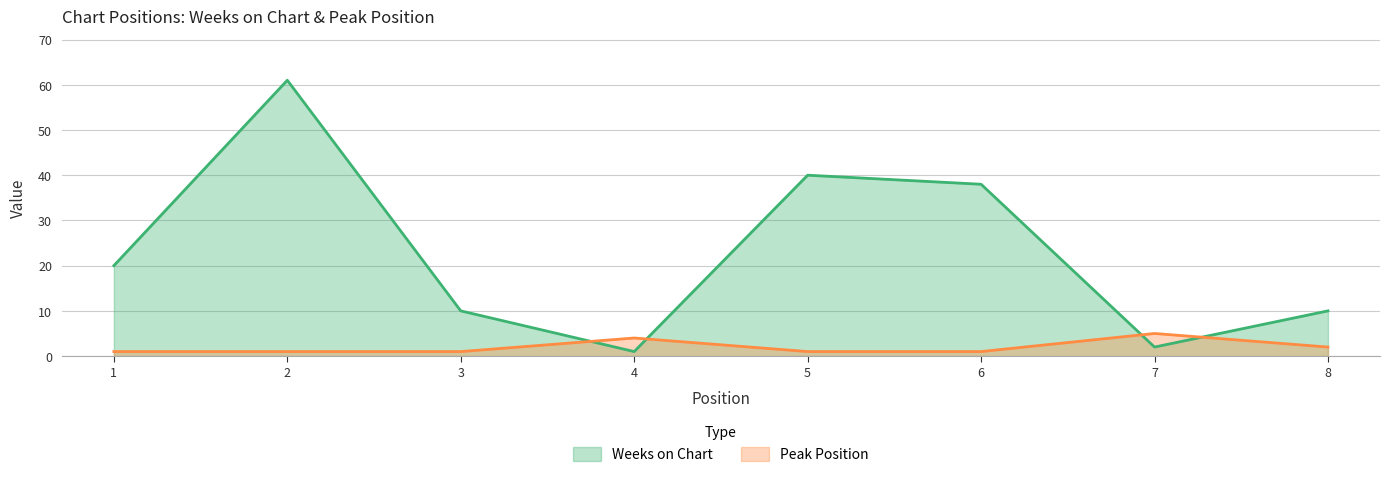

True or false: Peak Position and Weeks on Chart cross at least once.

True